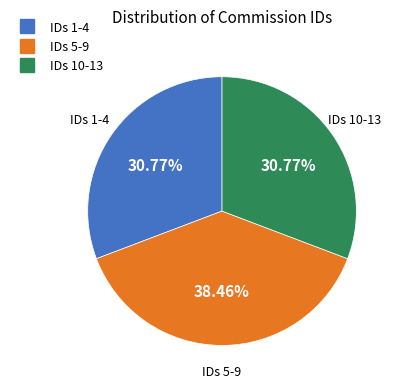

Is there a majority slice in this chart?

No